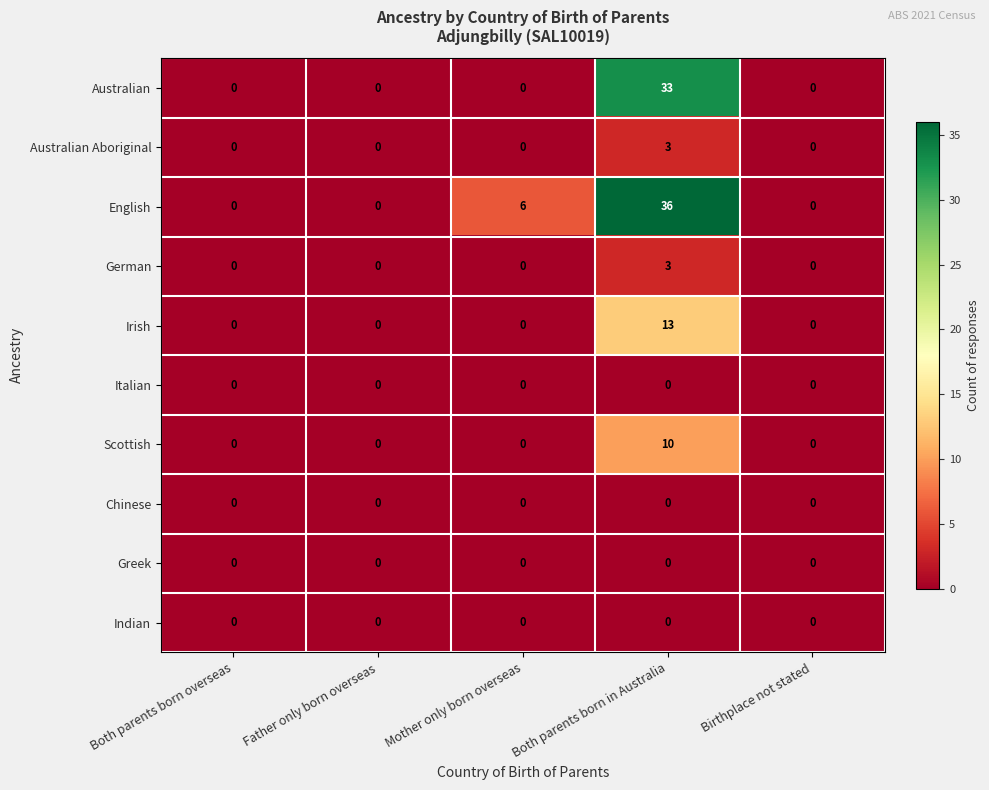

Between Mother only born overseas and Birthplace not stated, which series saw the biggest shift?

English